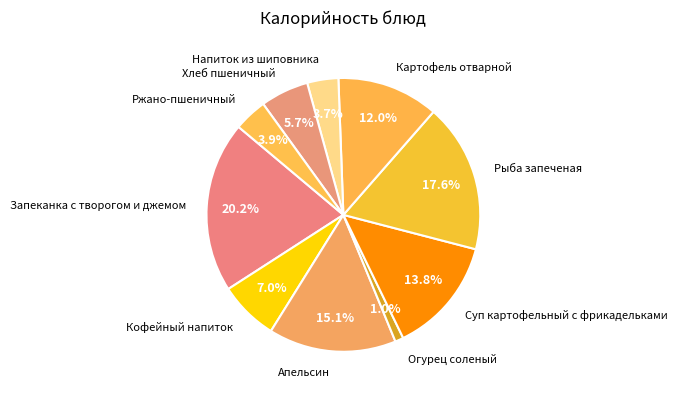

To the nearest percent, what portion does Кофейный напиток represent?

7%